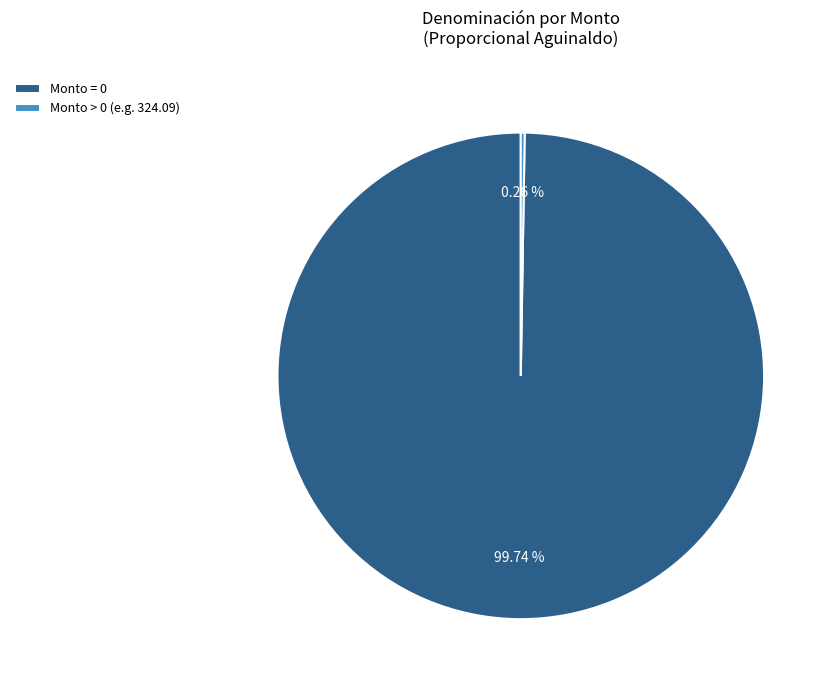

Is Monto = 0 the majority of the pie?

Yes